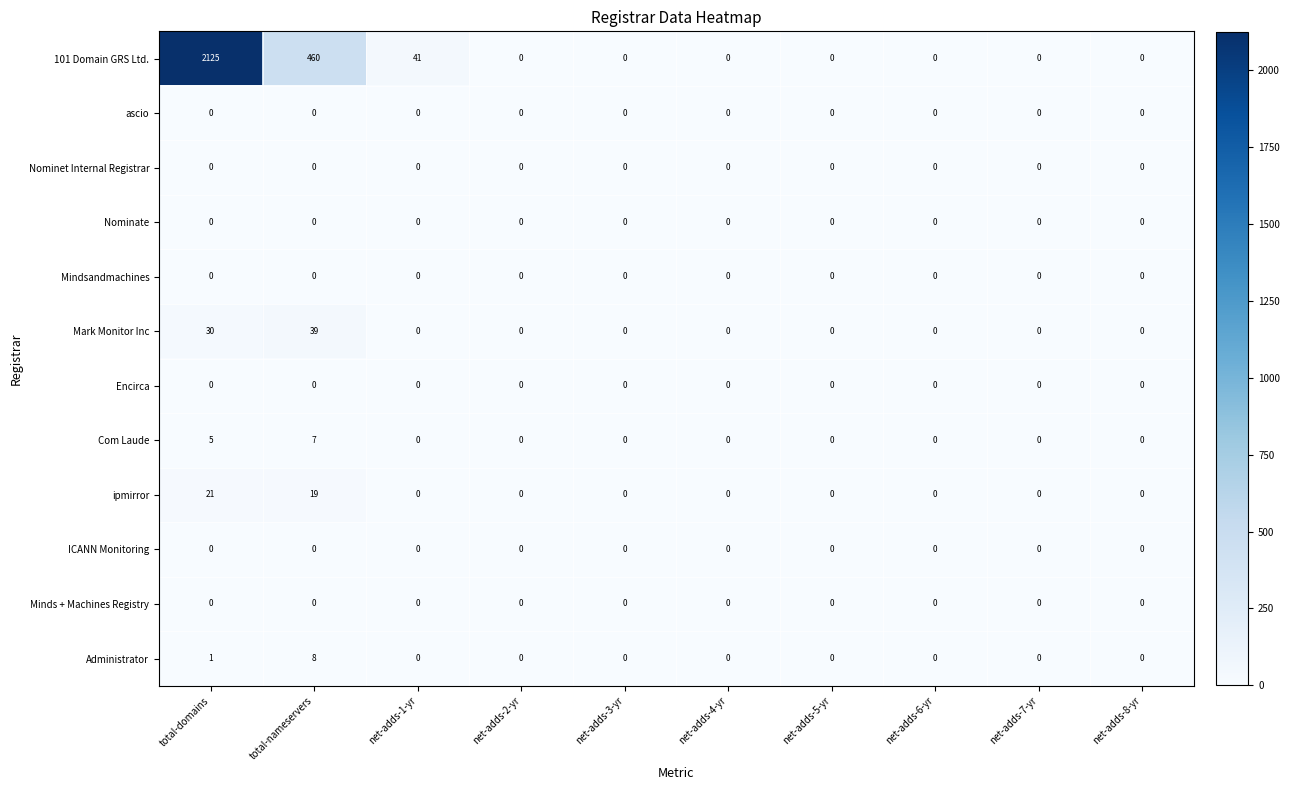

What is the maximum value shown in the chart?

2125